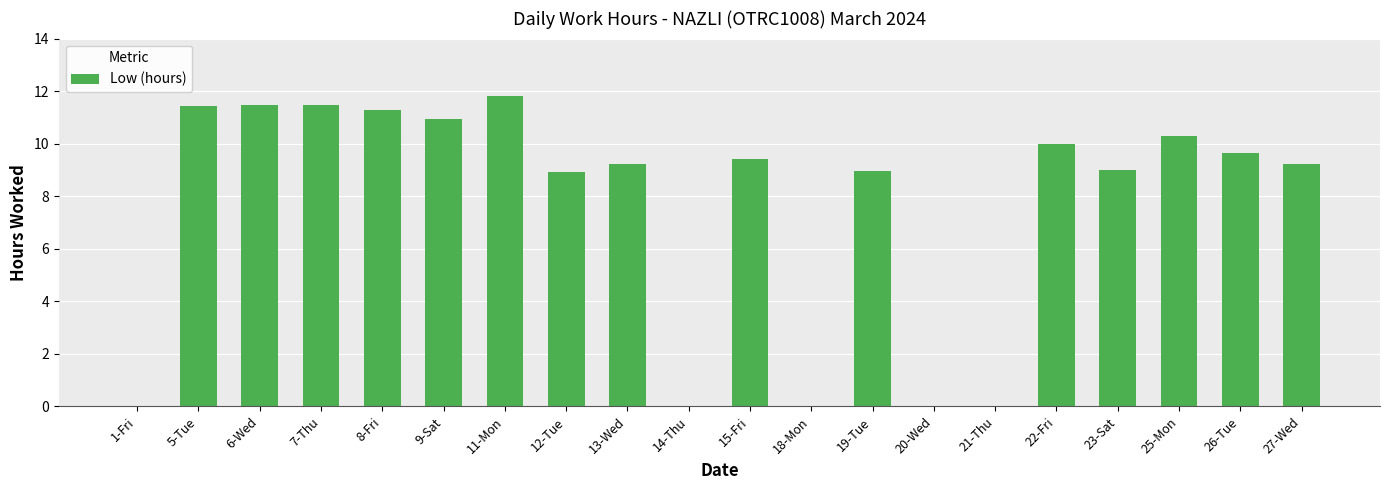

The value at 13-Wed is 9.2. True or false?

True